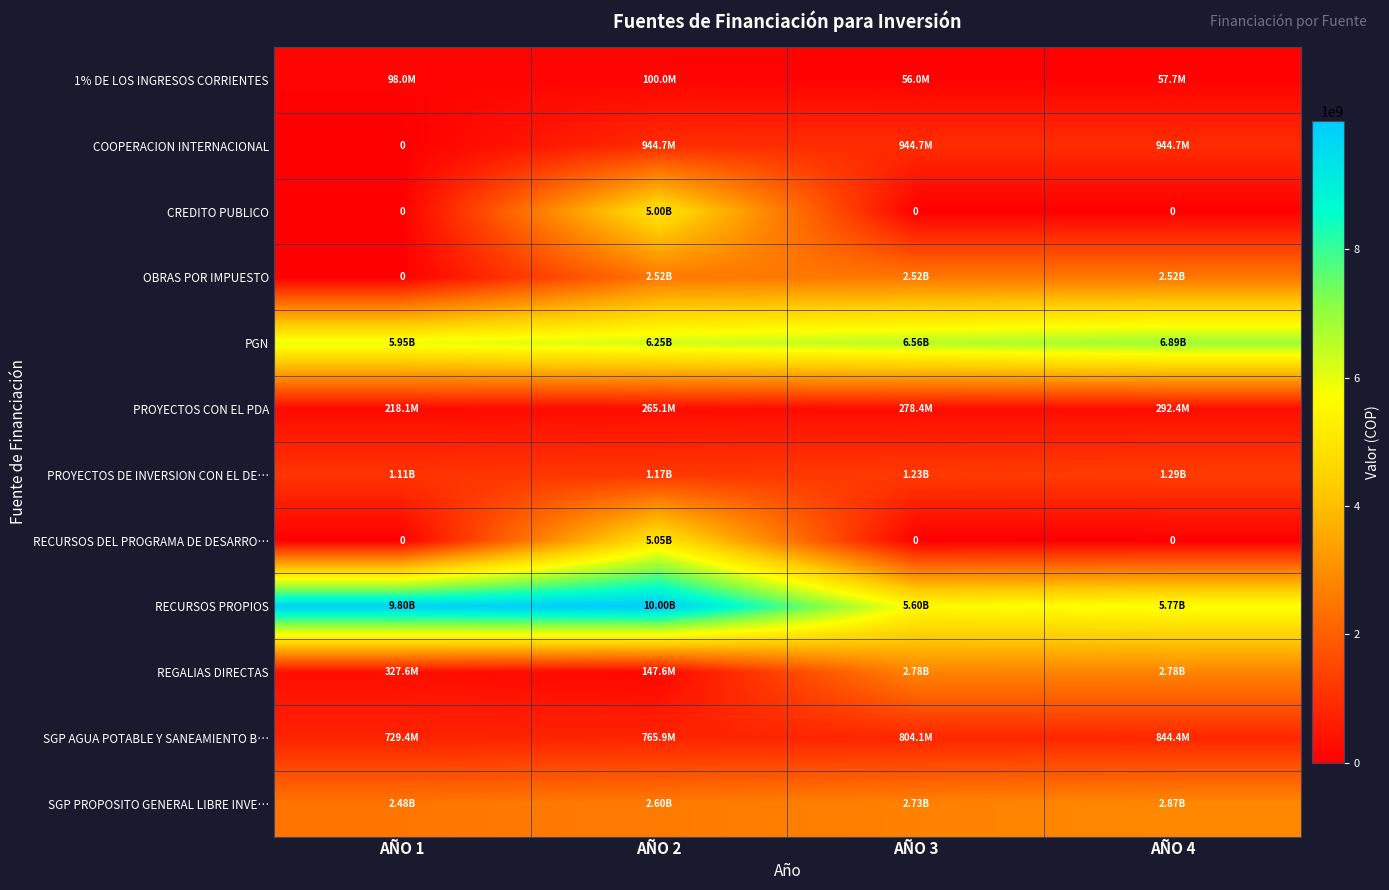

How many PROYECTOS CON EL PDA values are between 265101607 and 292375000?

3